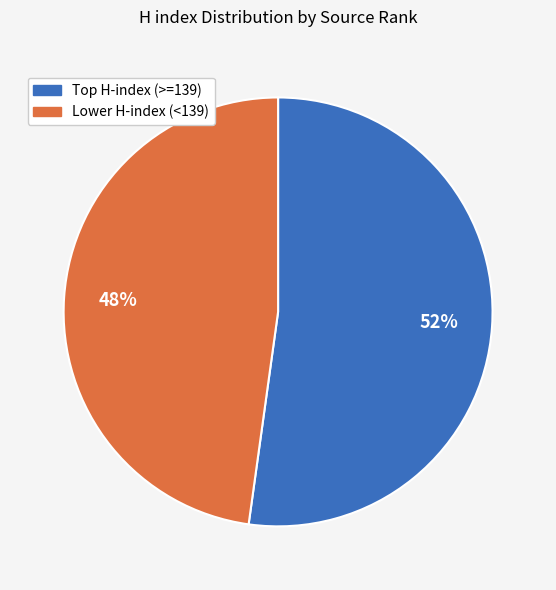

To the nearest percent, what is the difference between the largest and smallest slice percentages?

4%